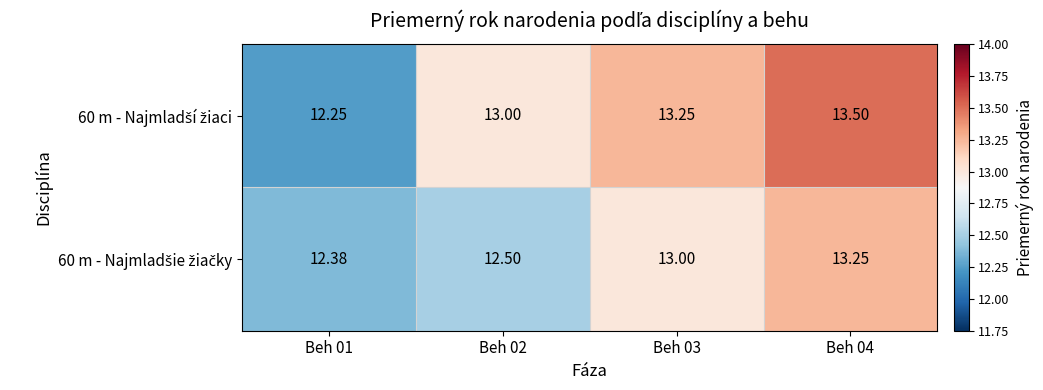

How many data points does each series have?

4